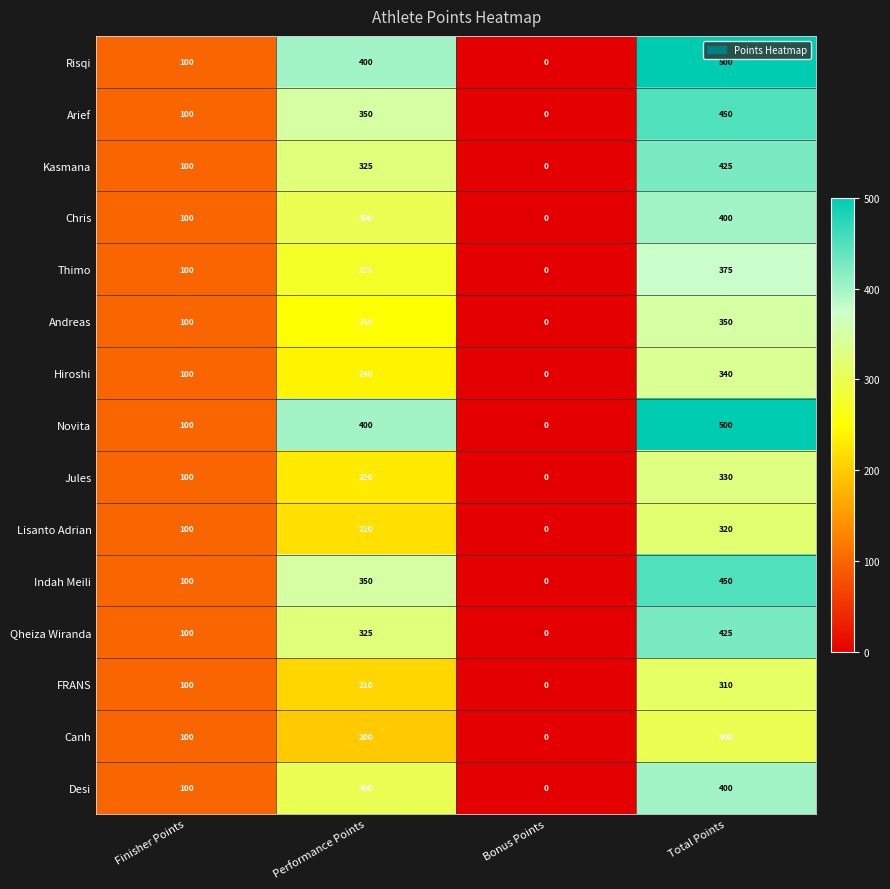

The value of Novita at Bonus Points is 186. True or false?

False